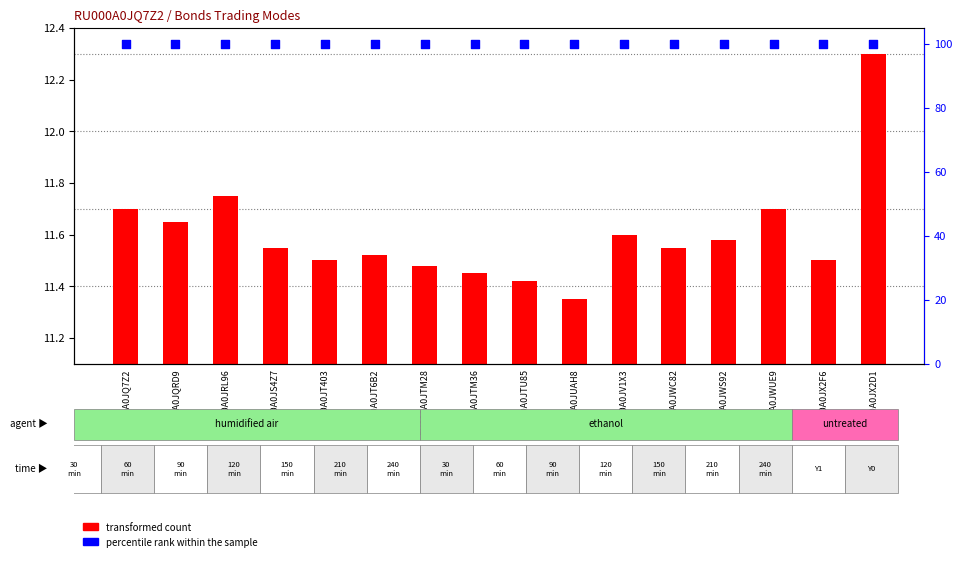

Which series has the largest total across all categories?

percentile rank within the sample